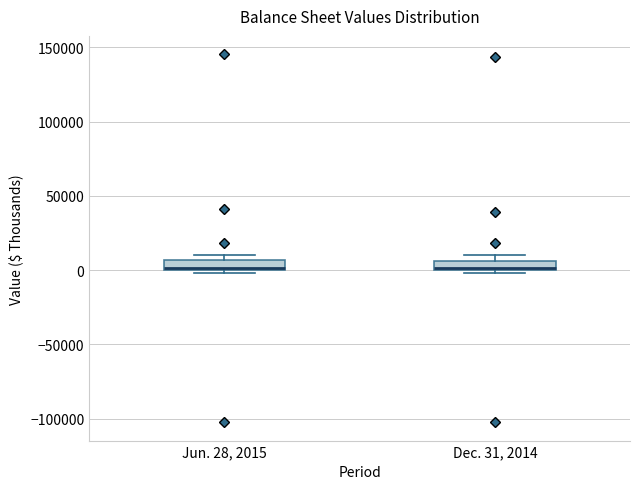

Where is the upper edge of the box for Jun. 28, 2015 on the y-axis? The values are not printed on the chart, so give them approximately, as read against the axis.

5000